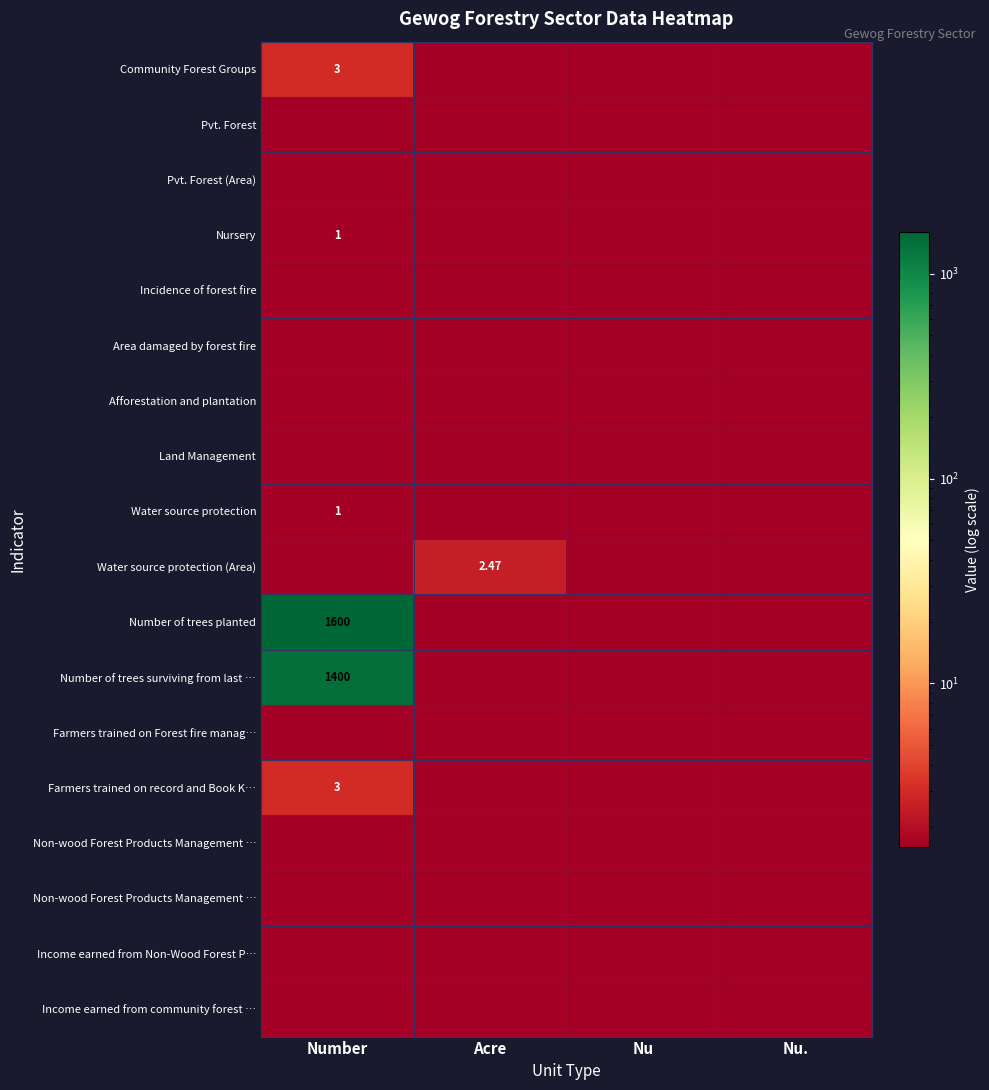

At how many categories does at least one series exceed 1106?

1